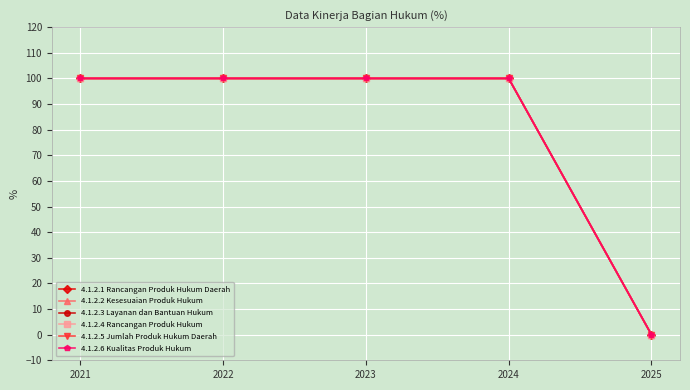

True or false: 4.1.2.4 Rancangan Produk Hukum and 4.1.2.6 Kualitas Produk Hukum cross at least once.

False